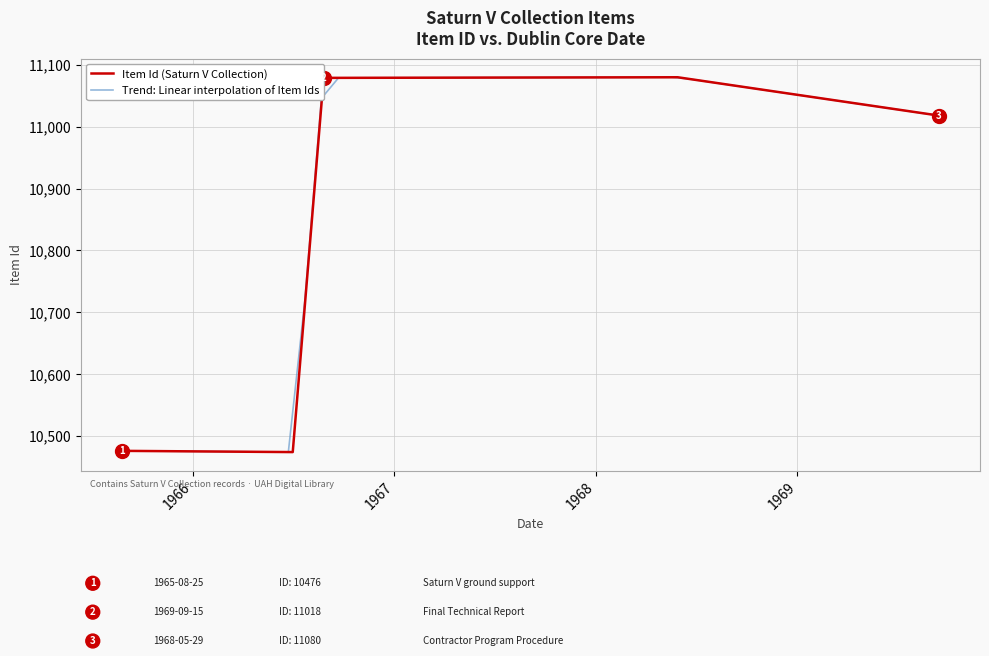

What is the maximum value for Item Id (Saturn V Collection)?

11080